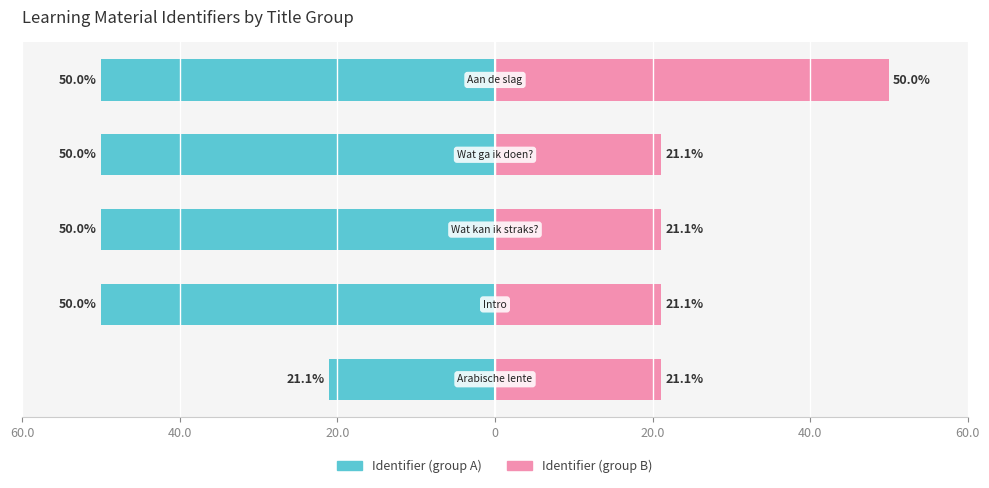

What is the lowest value of the Identifier (group A) series?

-50.0